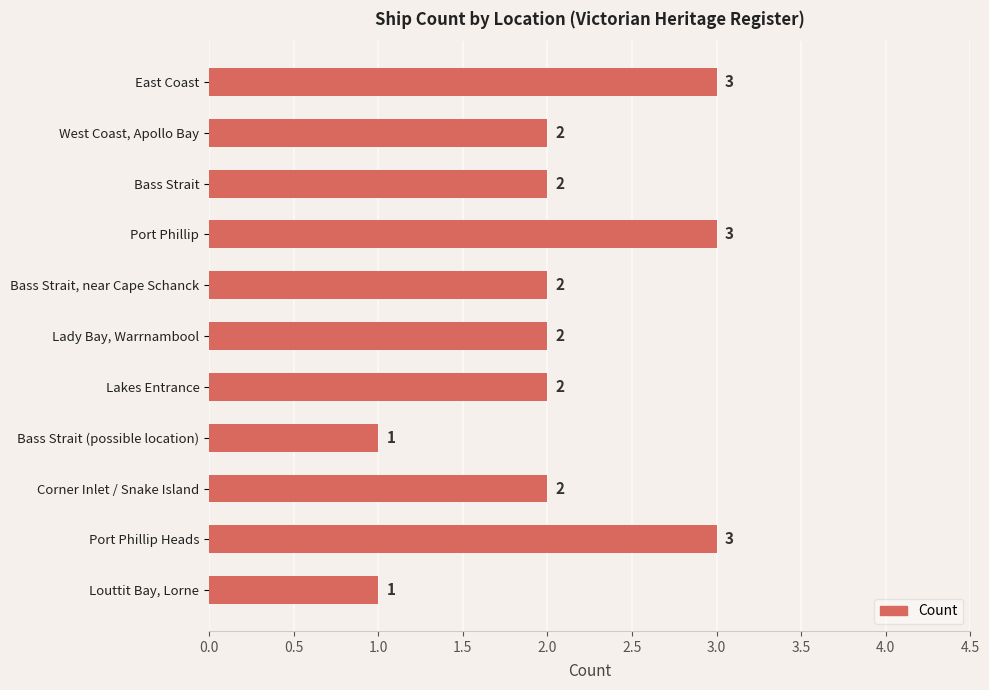

Reading top to bottom, extract all data points from this chart.

3	2	2	3	2	2	2	1	2	3	1